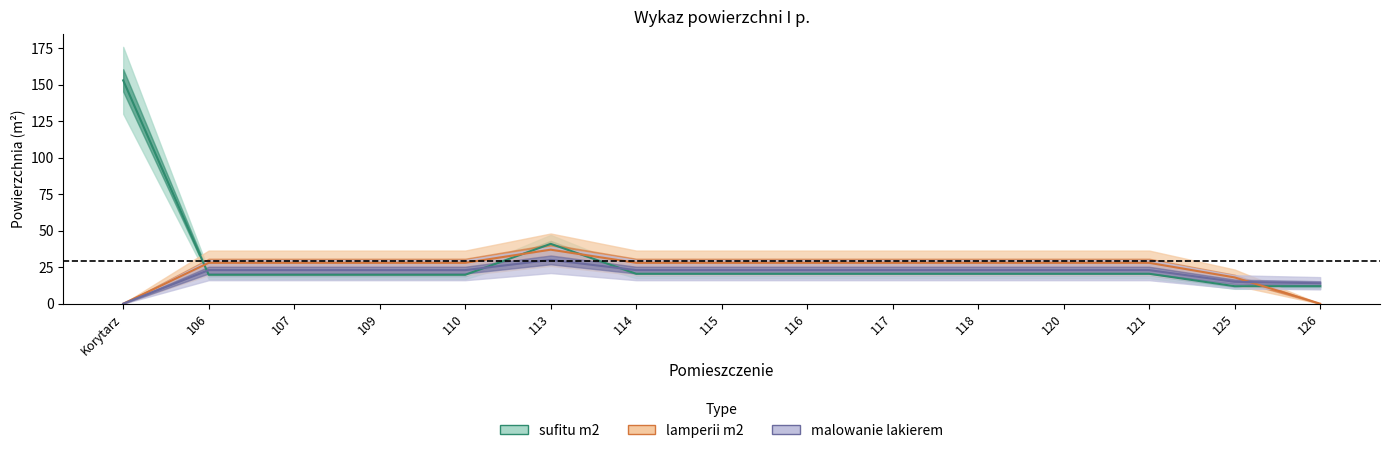

What are all the series names shown in the legend?

sufitu m2, lamperii m2, malowanie lakierem